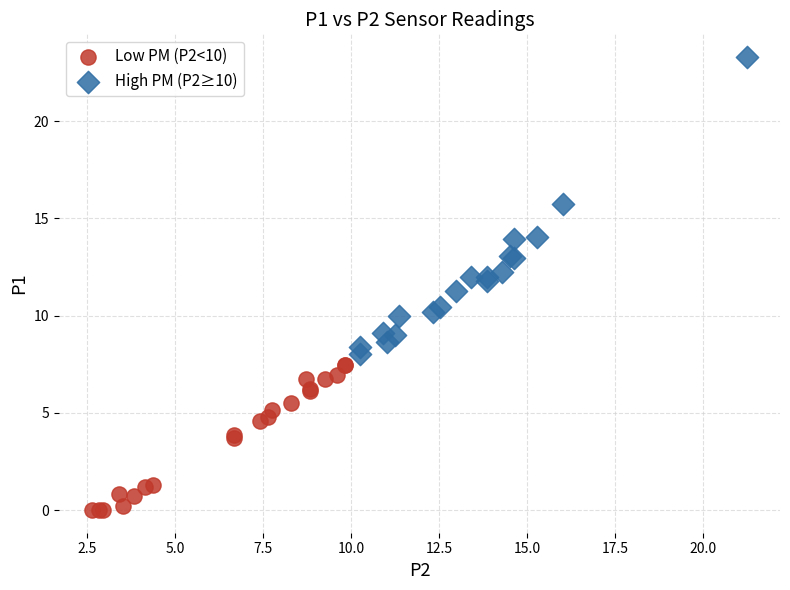

Which series contains the highest Y value?

High PM (P2≥10)